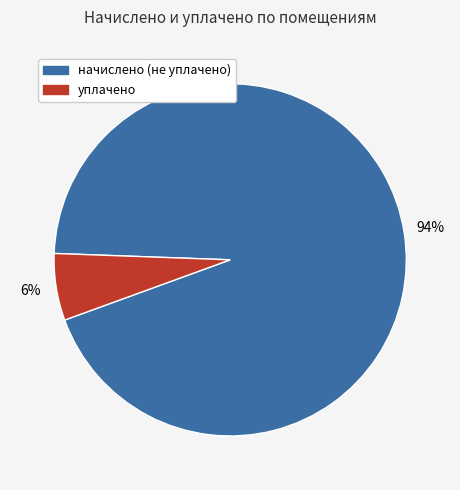

Does any single category account for the majority?

Yes